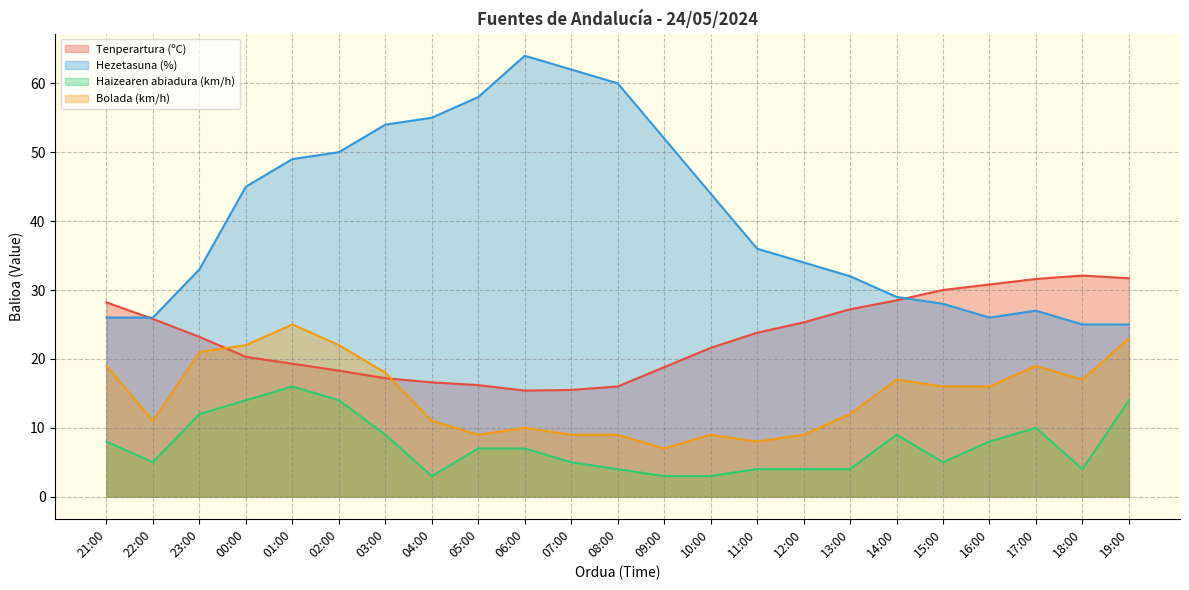

What position from the left is 03:00?

7